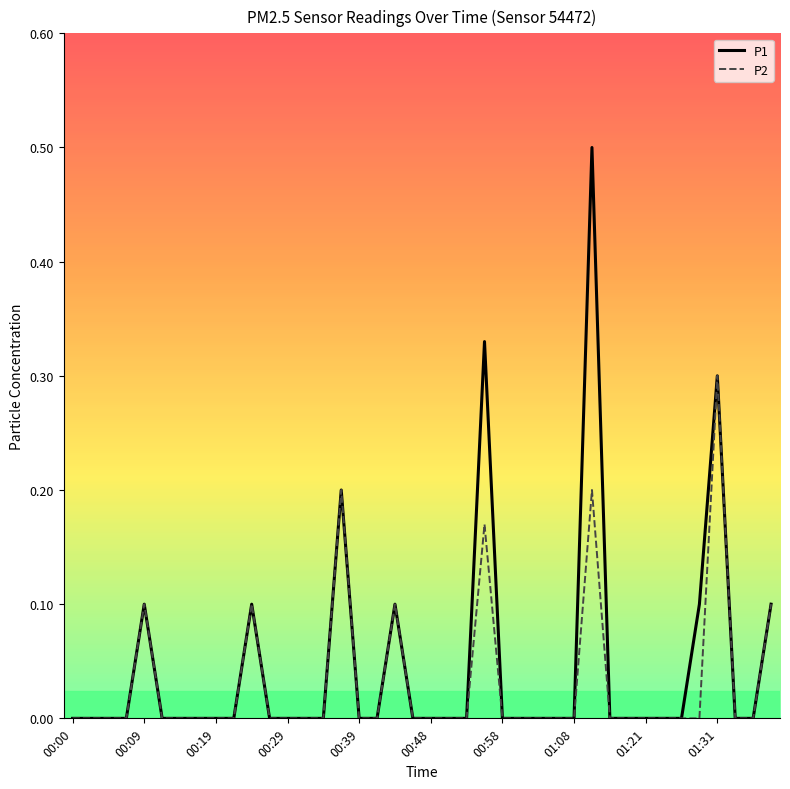

List the series in order of their peak value, highest first.

P1, P2